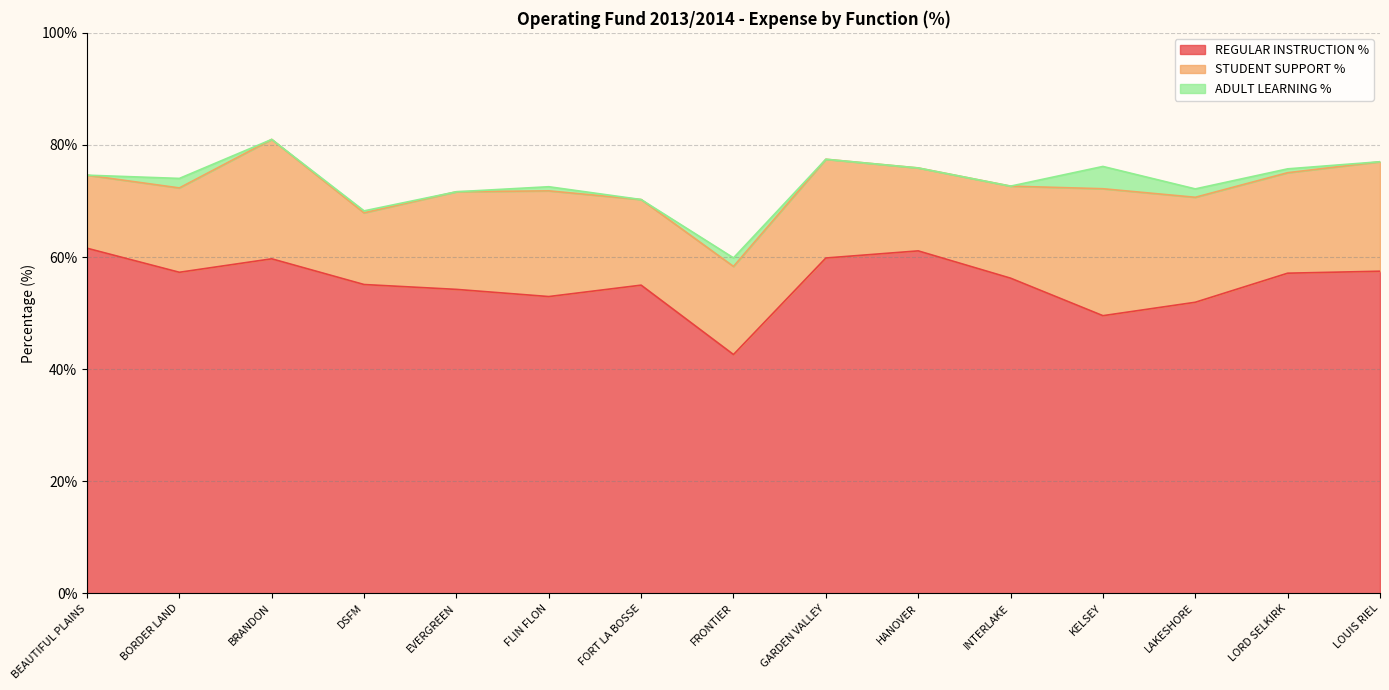

How many data points in REGULAR INSTRUCTION % are less than 56?

7